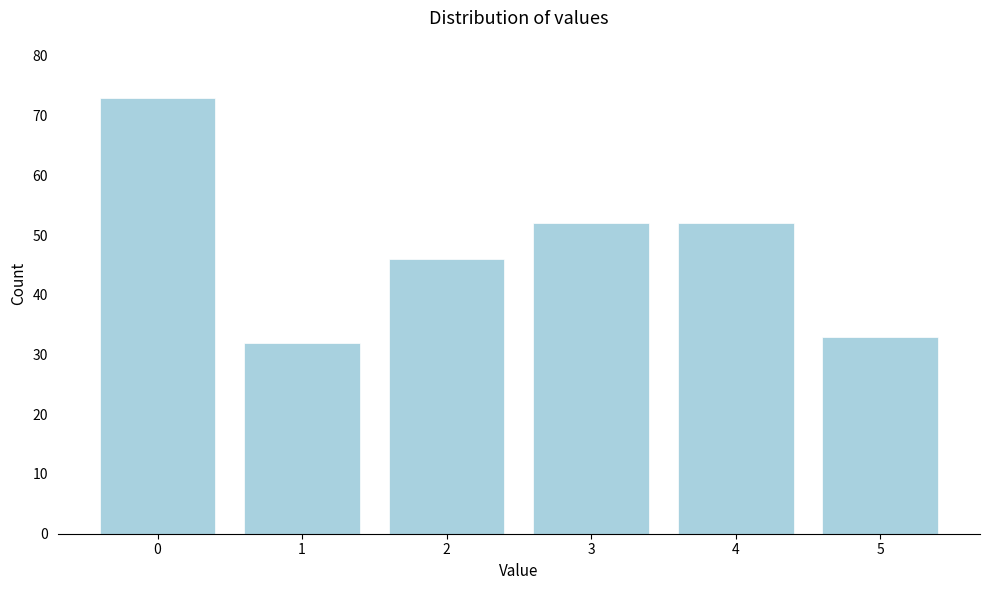

Reading left to right, list all the values displayed in this chart.

0=73	1=32	2=46	3=52	4=52	5=33